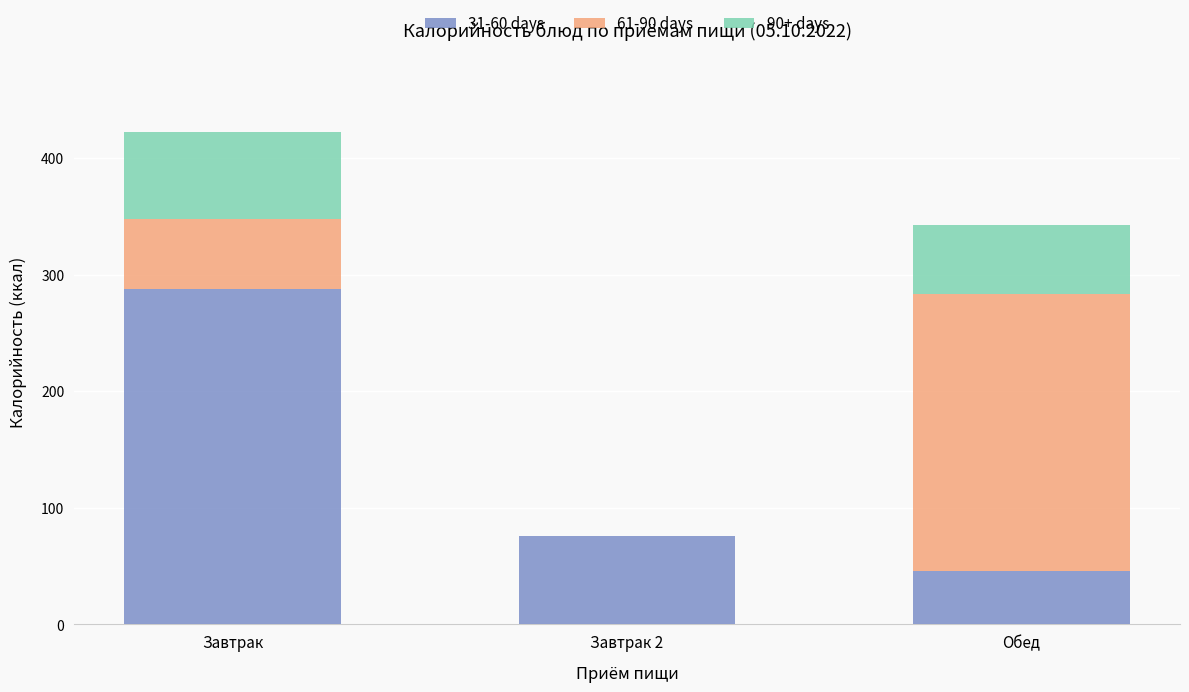

Where is 31-60 days nearest to the value 166?

Завтрак 2